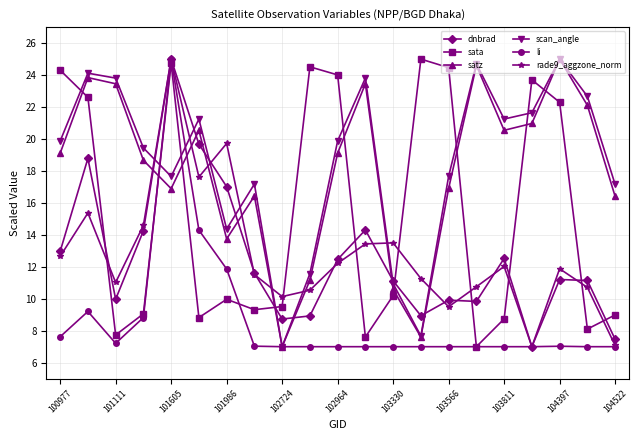

What is the lowest value of the dnbrad series?

7.0